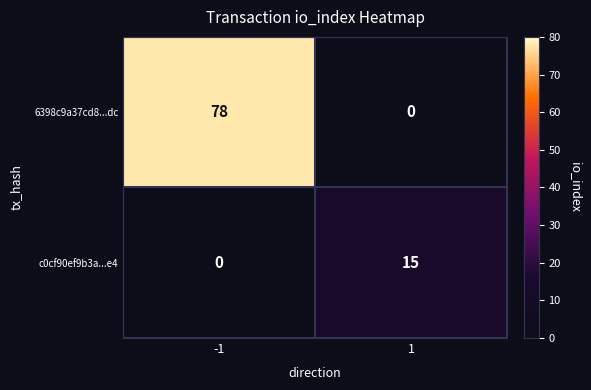

At how many categories does at least one series exceed 0?

2